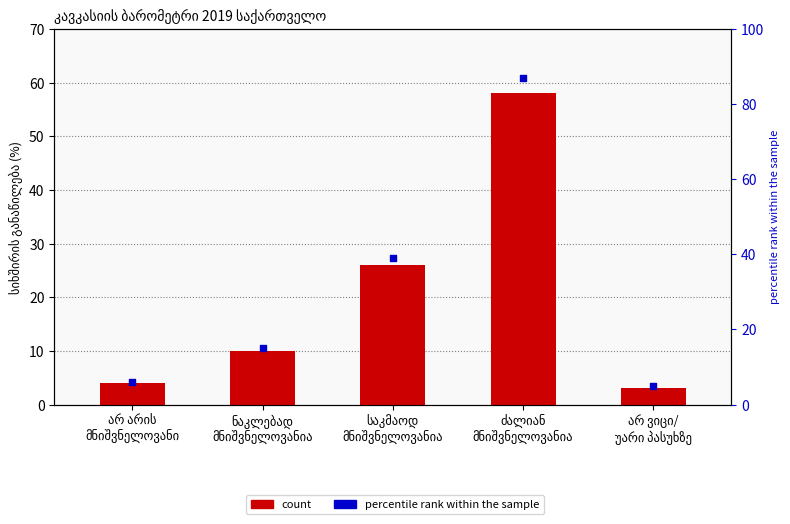

Which series has the largest total across all categories?

percentile rank within the sample